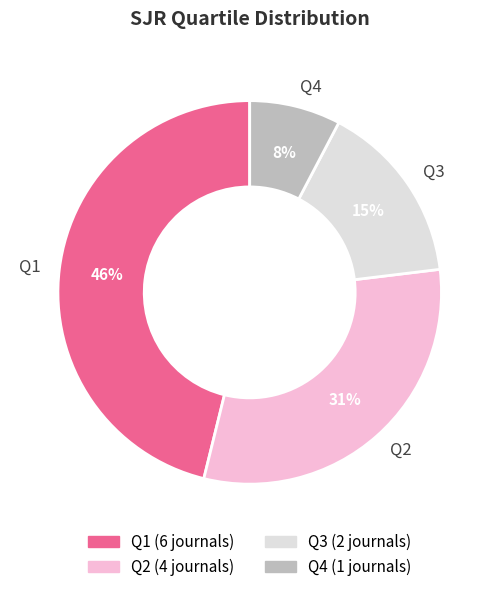

Rank the categories by value from highest to lowest.

Q1, Q2, Q3, Q4